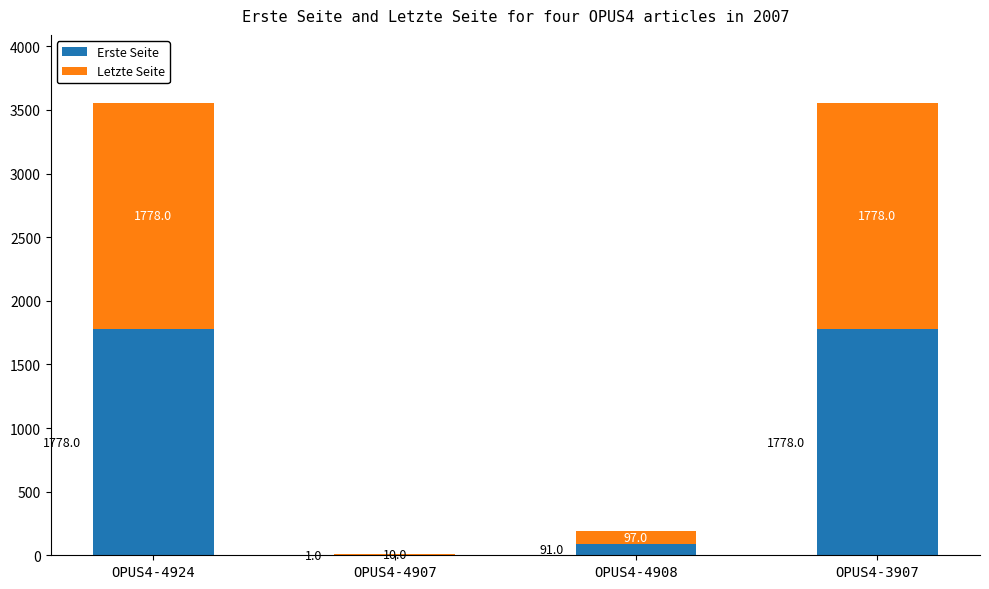

Reading right to left, list the values for the Erste Seite series.

OPUS4-3907=1778	OPUS4-4908=91	OPUS4-4907=1	OPUS4-4924=1778